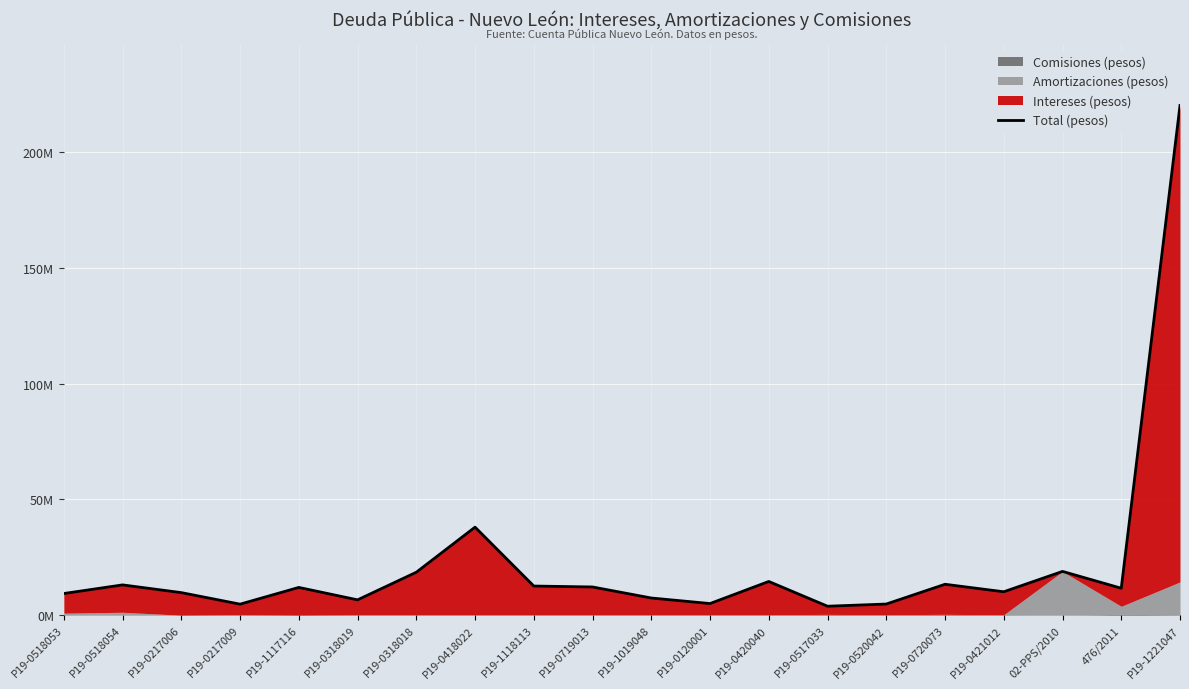

What is the label of the 15th point from the right?

P19-0318019